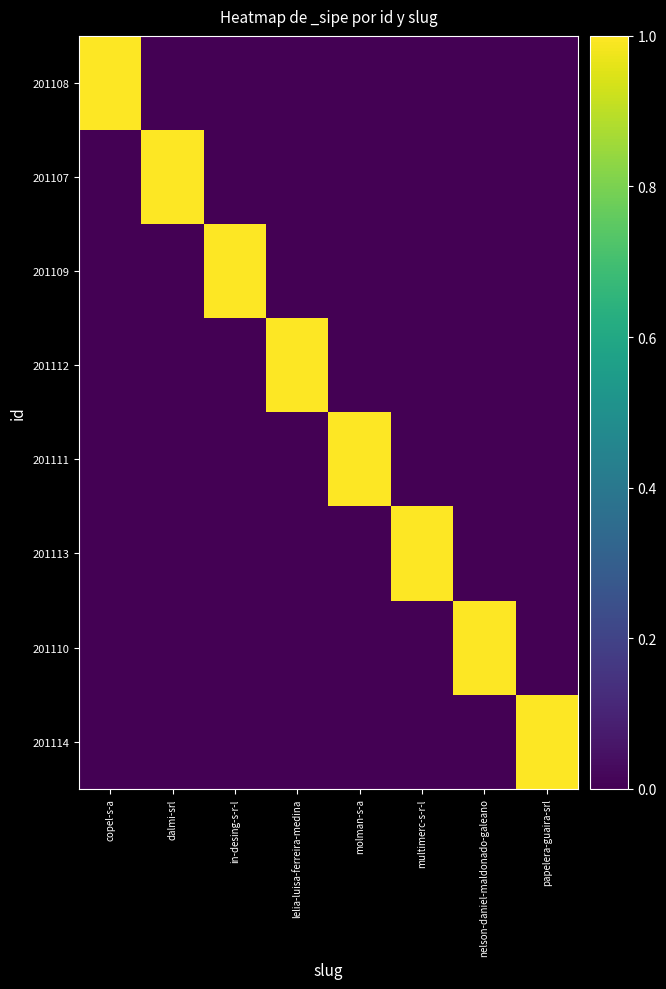

Which series has the largest total across all categories?

201108